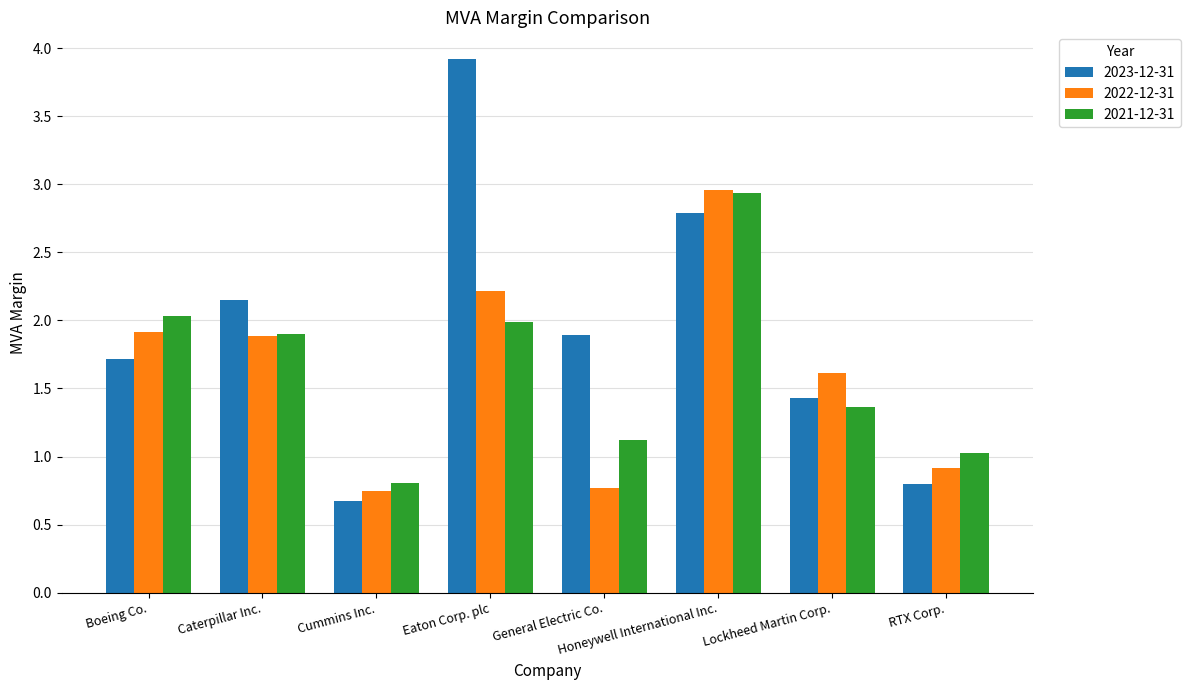

Count the number of categories in the chart.

8